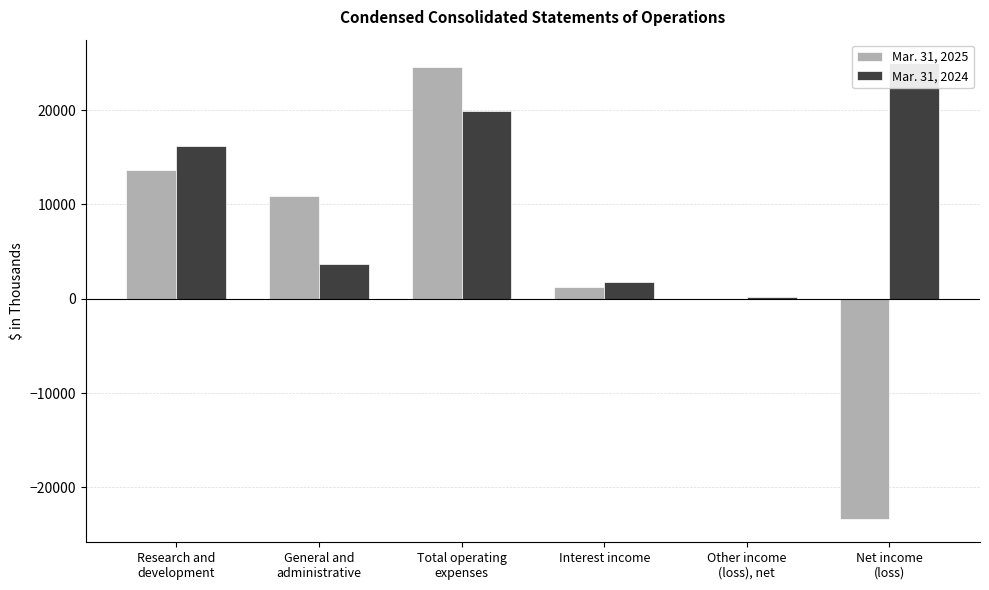

What is the difference between the Mar. 31, 2024 values at Total operating
expenses and Other income
(loss), net?

19774